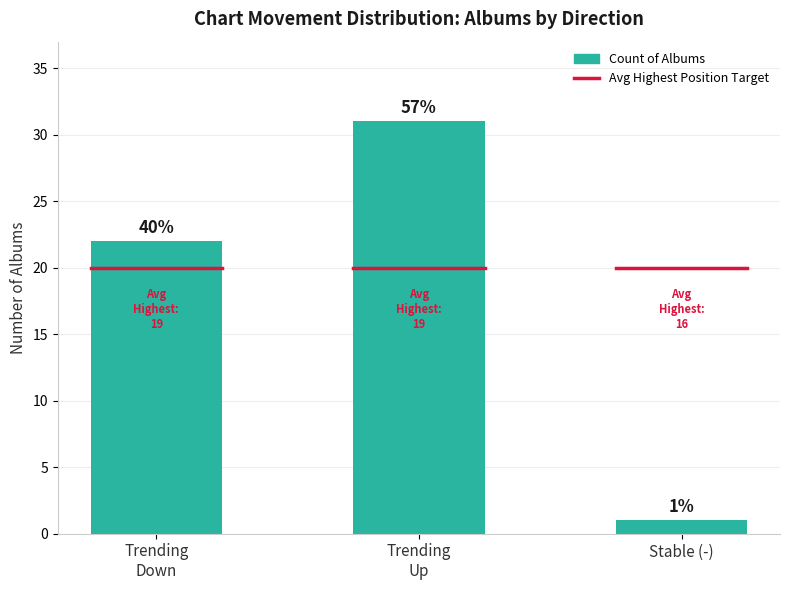

What is the ratio of the value at Trending
Up to the value at Stable (-)?

31.0